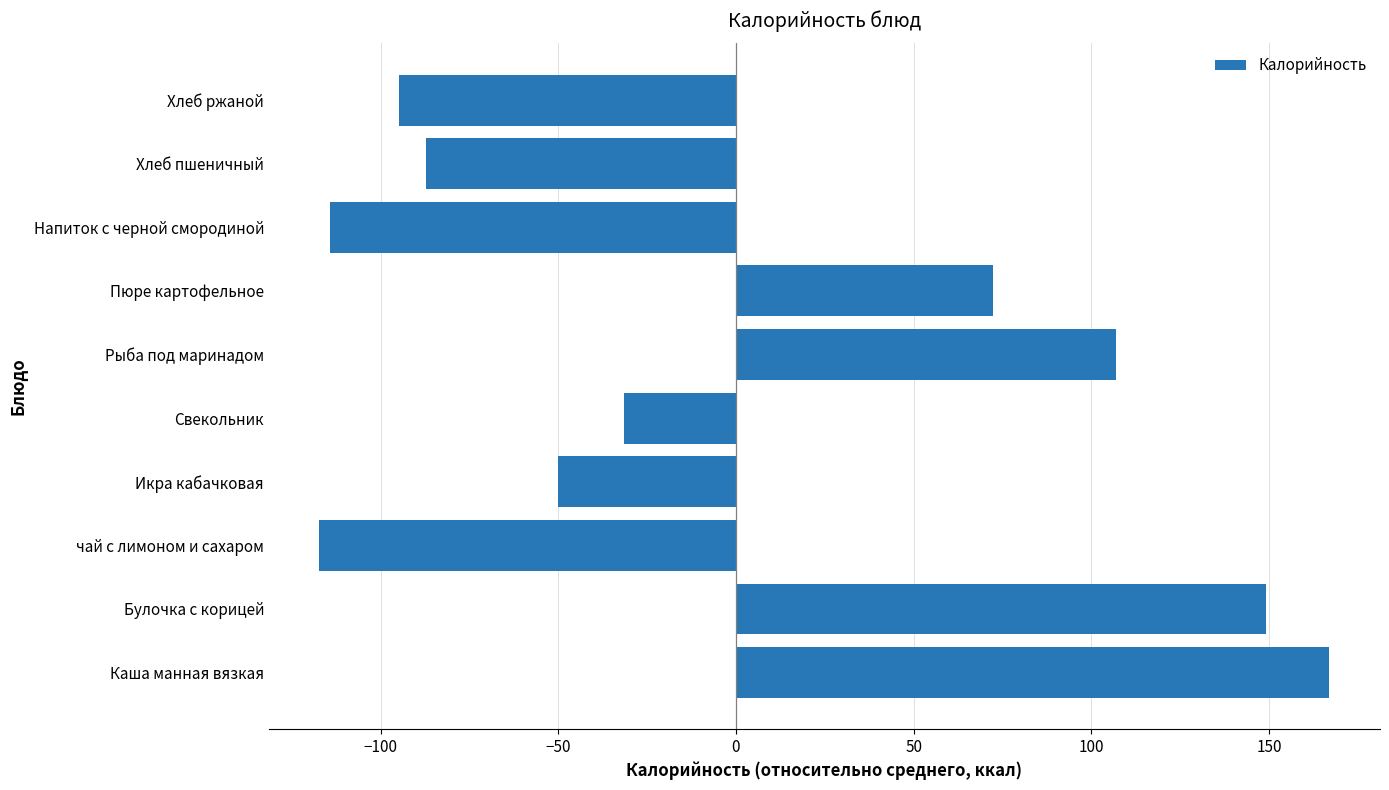

What is the difference between the values at Пюре картофельное and Свекольник?

103.8